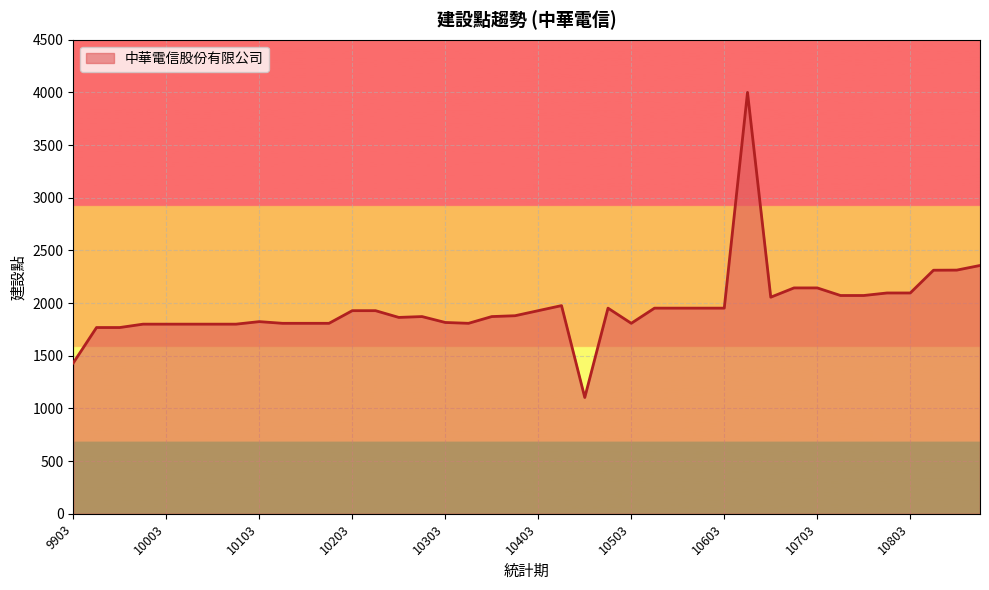

What is the difference between the maximum and minimum values?

2896